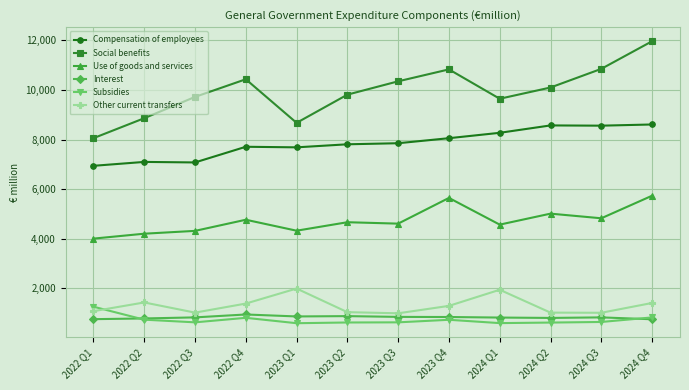

What is the label of the 5th point from the right?

2023 Q4